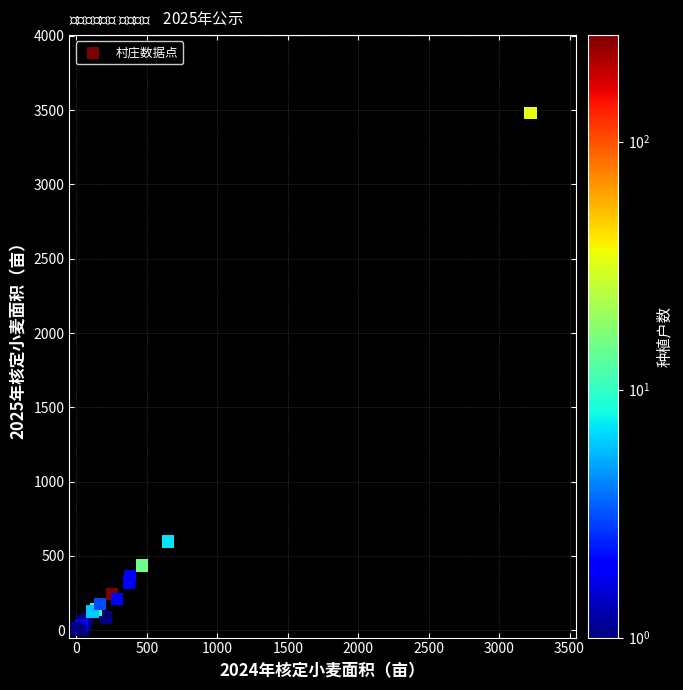

What Y value in the scatter plot is closest to 1741?

598.0